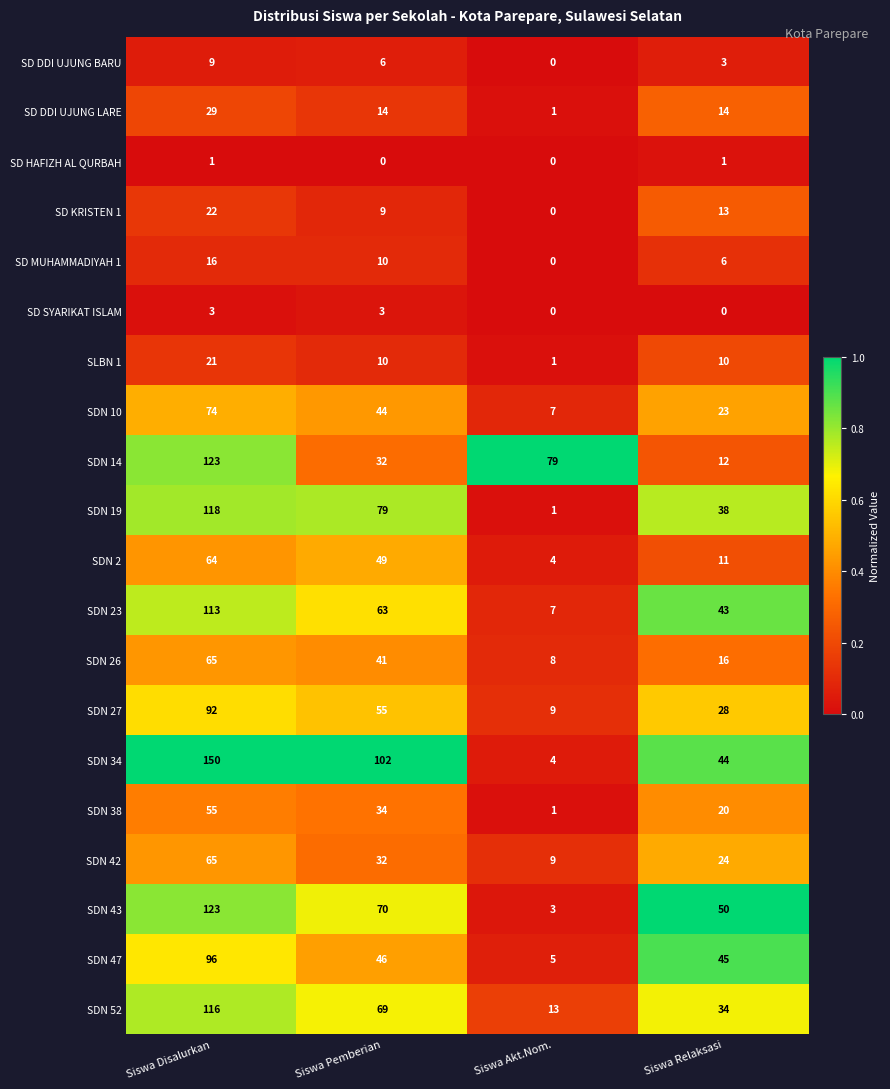

Which series changed the most between Siswa Pemberian and Siswa Relaksasi?

SDN 34